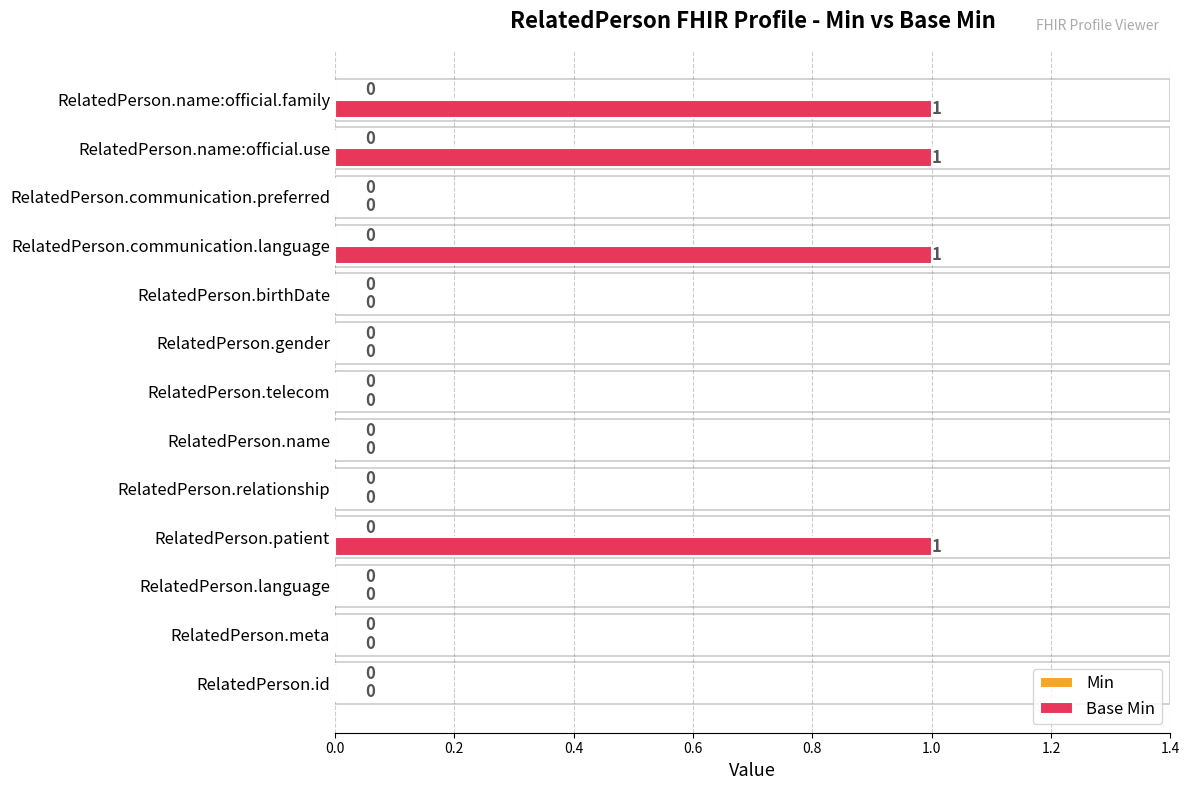

How many values are between 0 and 1?

13